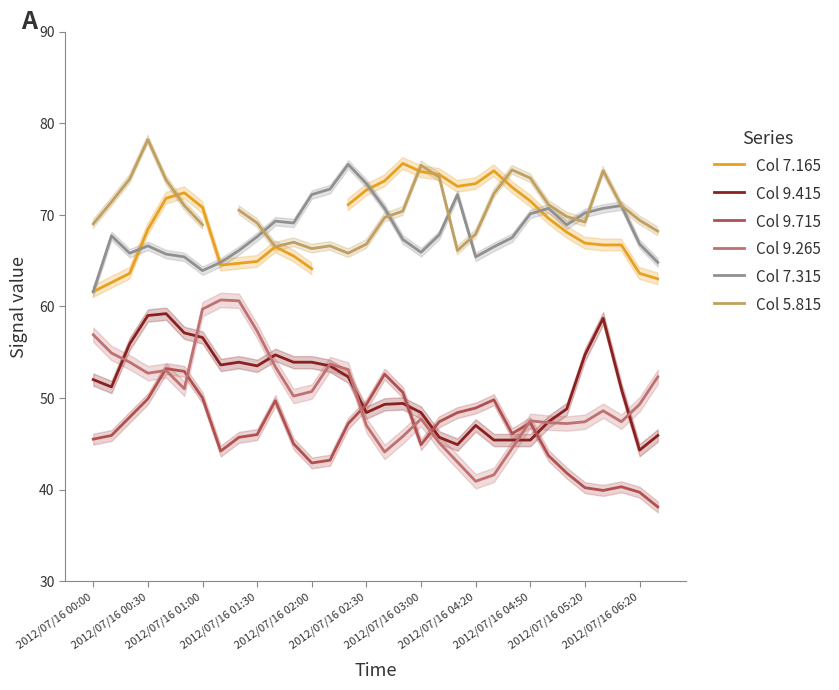

What is the difference between the second highest and minimum values in the Col 7.315 series?

11.8